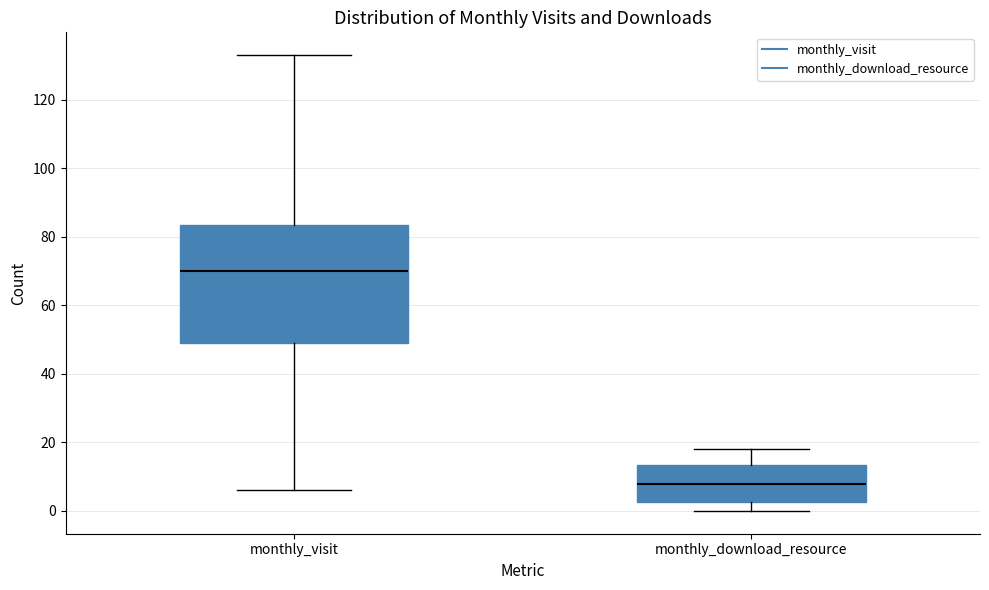

Reading left to right, read every box against the y-axis: the position of its median line, the range the box covers, and the ends of its whiskers. The values are not printed on the chart, so give them approximately, as read against the axis.

monthly_visit: median 70, box 50 to 84, whiskers 6 to 134
monthly_download_resource: median 8, box 2 to 14, whiskers 0 to 18